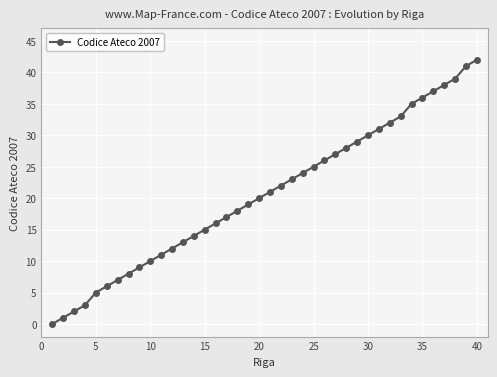

True or false: the data has more than 1 interior local peaks.

False